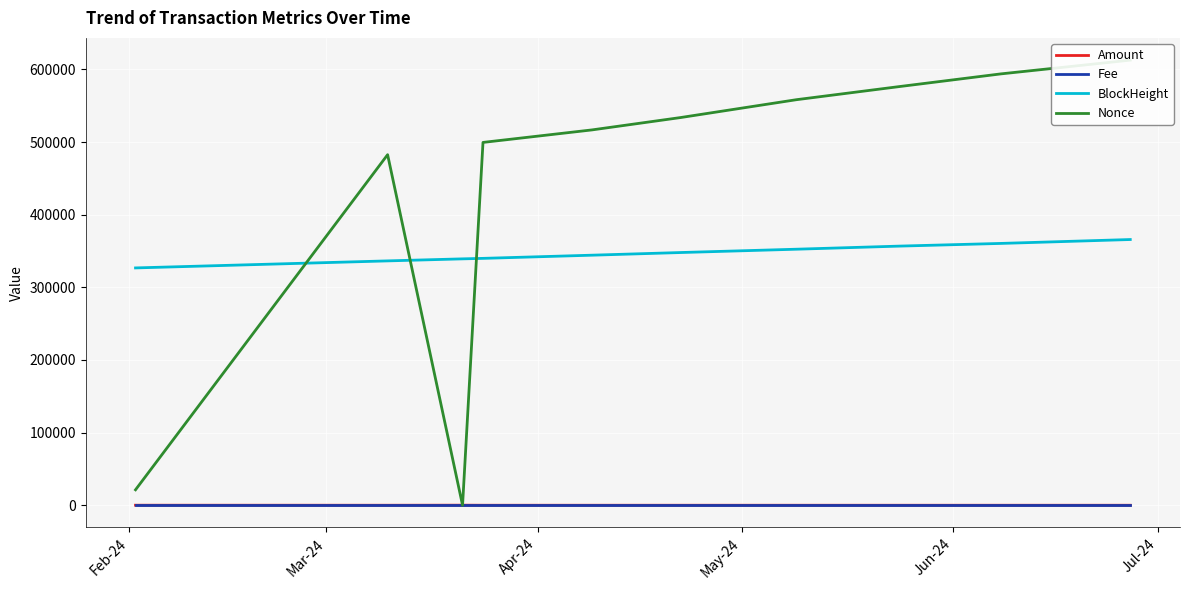

Is this an area chart (filled region under the line)?

No